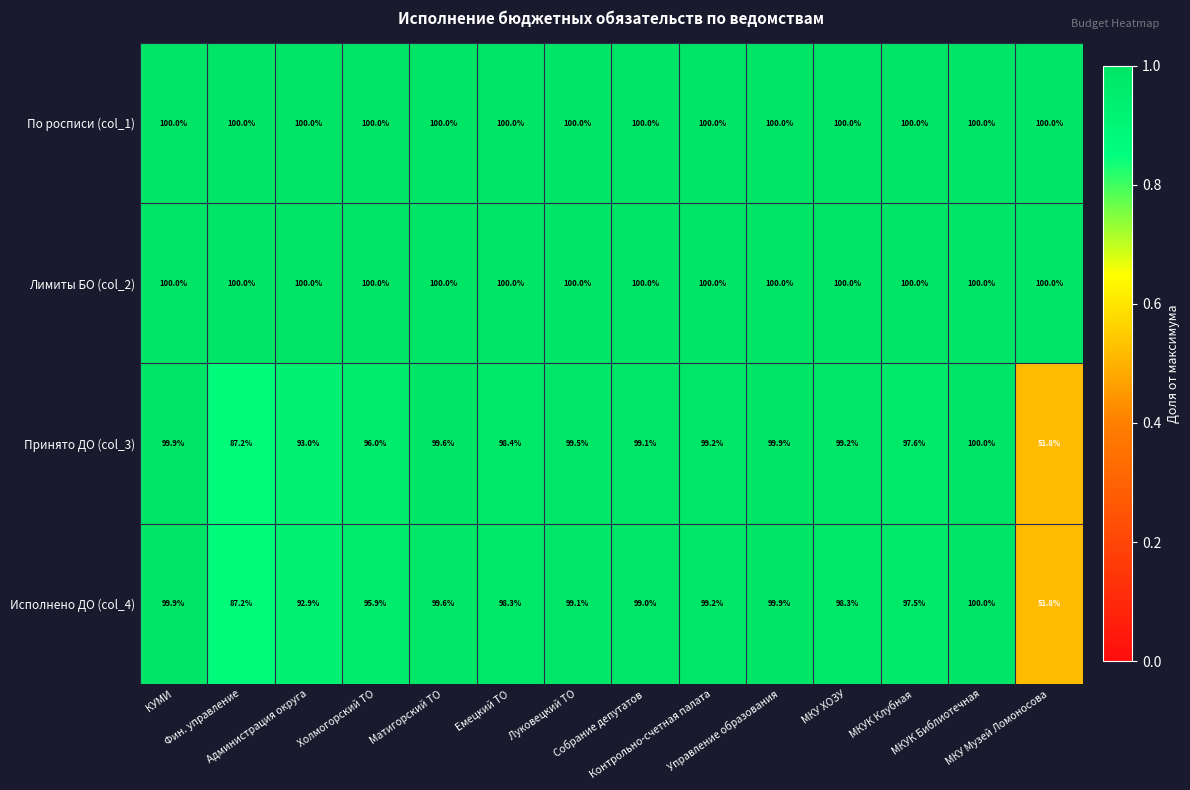

What is the average value of the Исполнено ДО (col_4) series?

94.2